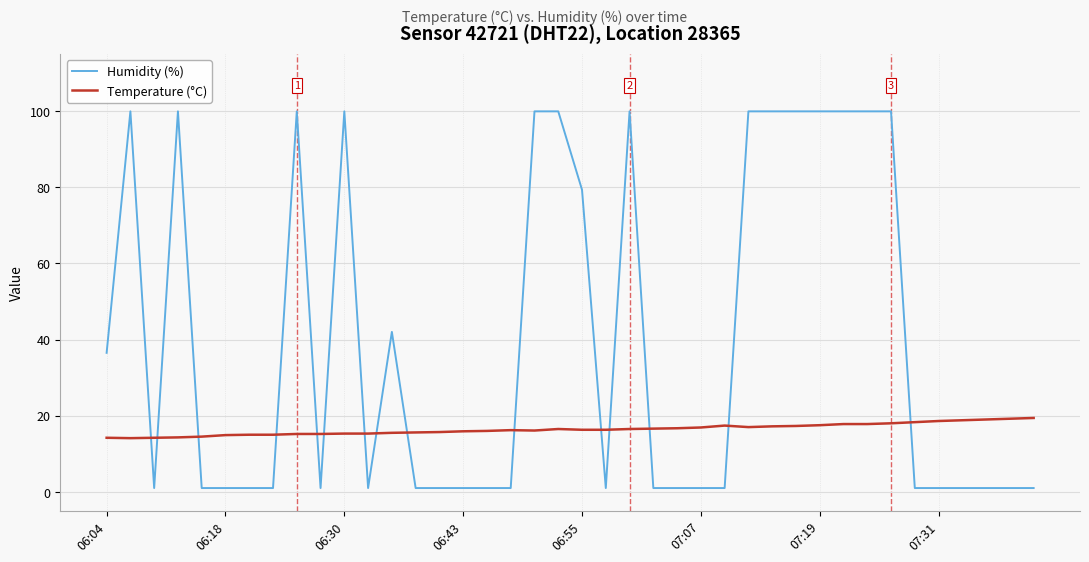

Which series has the largest range (max minus min)?

Humidity (%)